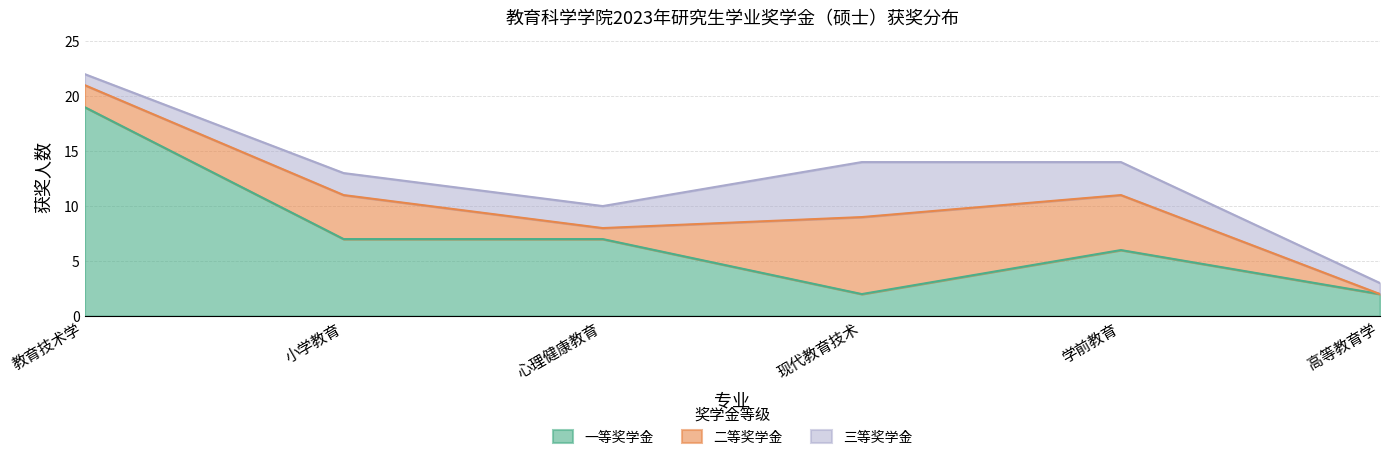

What are all the series names shown in the legend?

一等奖学金, 二等奖学金, 三等奖学金